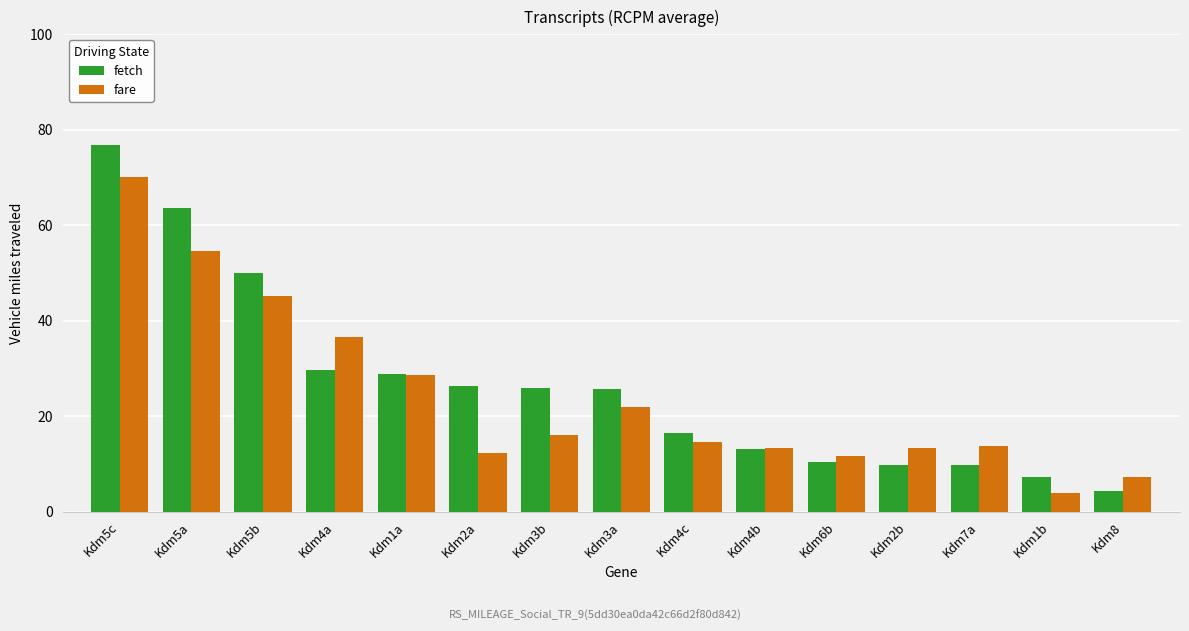

How many bars are there in each group?

2